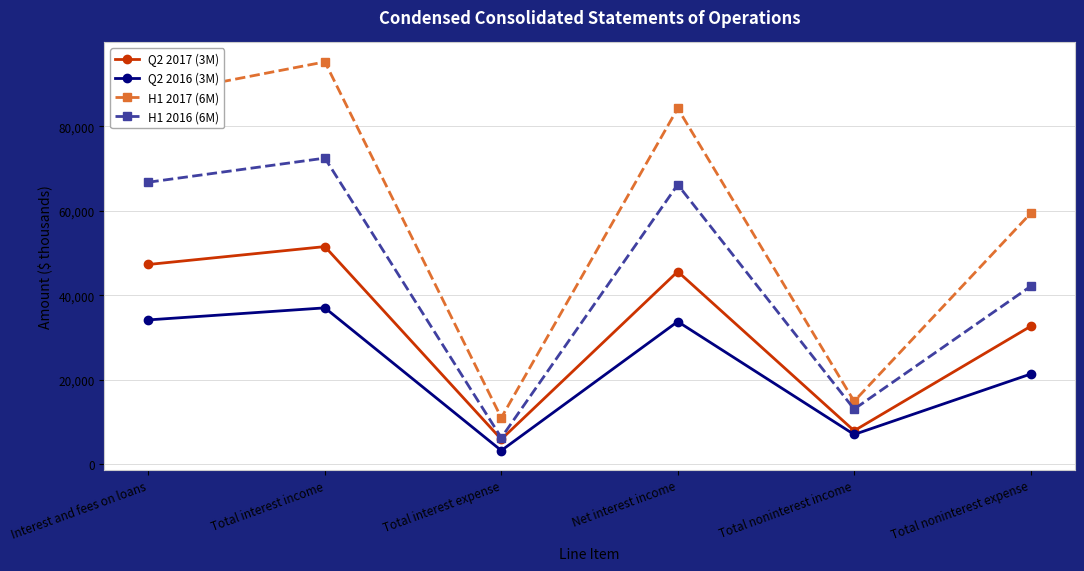

True or false: Q2 2017 (3M) has more than 0 interior local peaks.

True